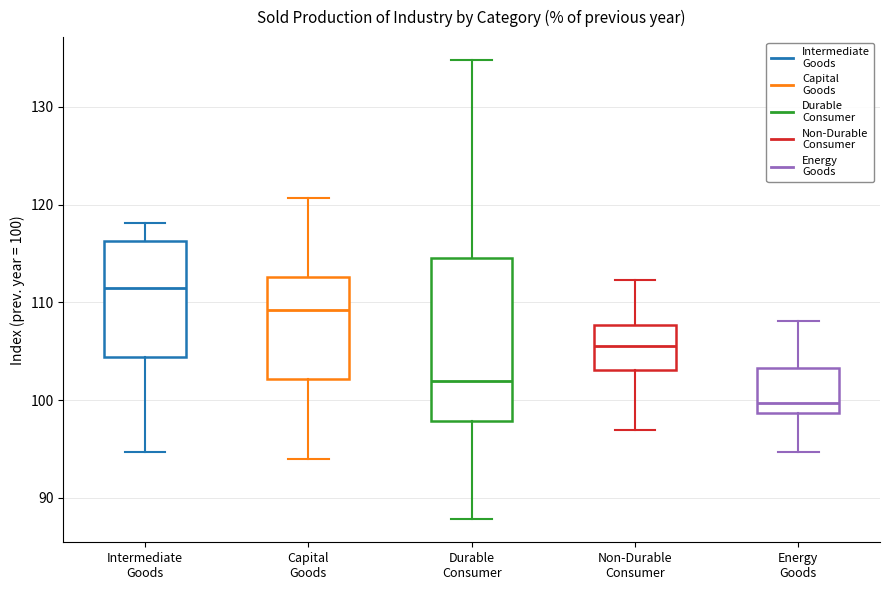

Which box has the highest median line?

Intermediate Goods